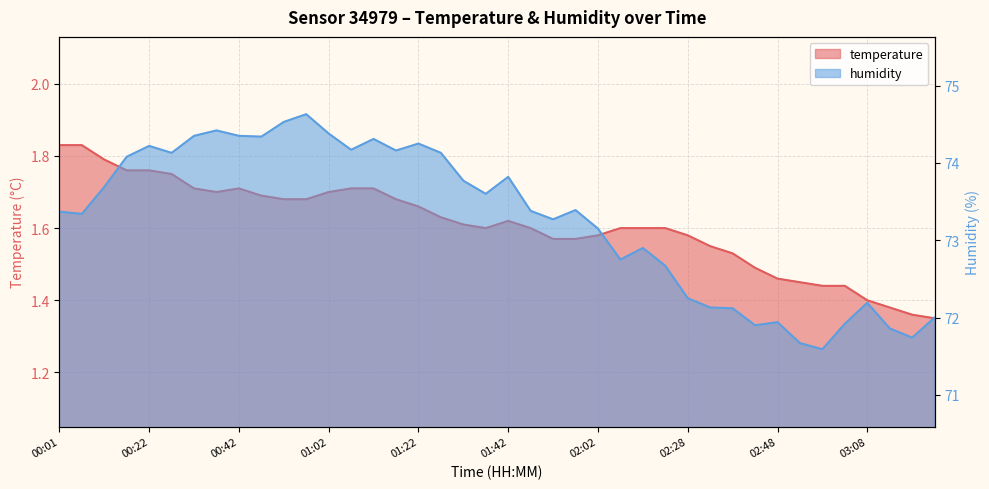

How many data points does each series have?

40